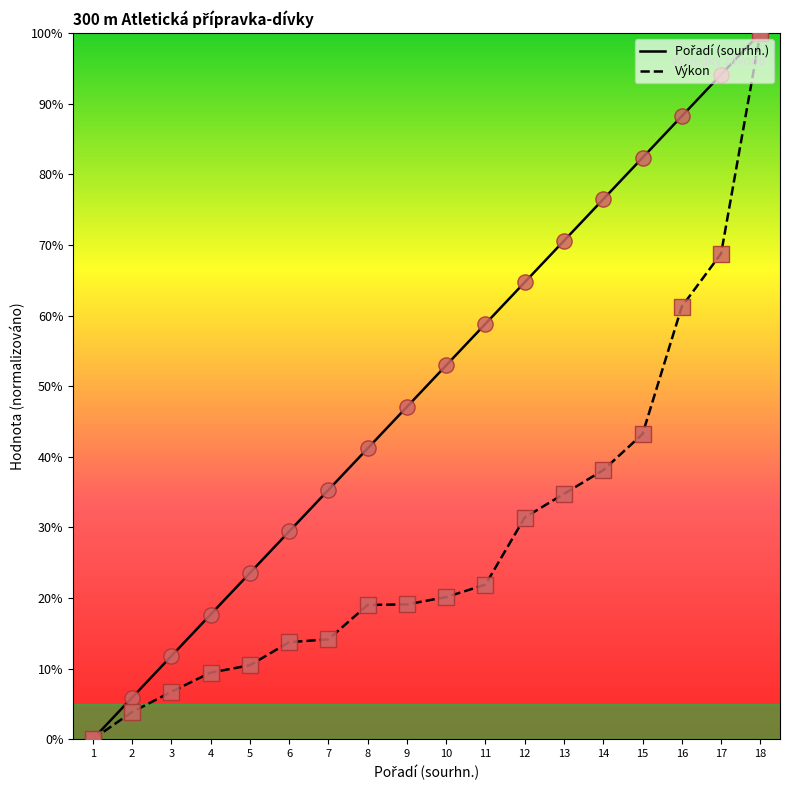

At which category is the sum across all series the highest?

18